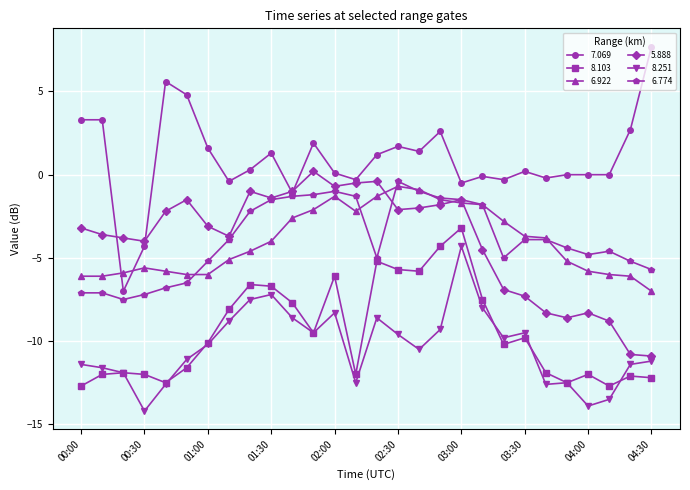

True or false: 6.774 and 8.251 intersect in this chart.

False